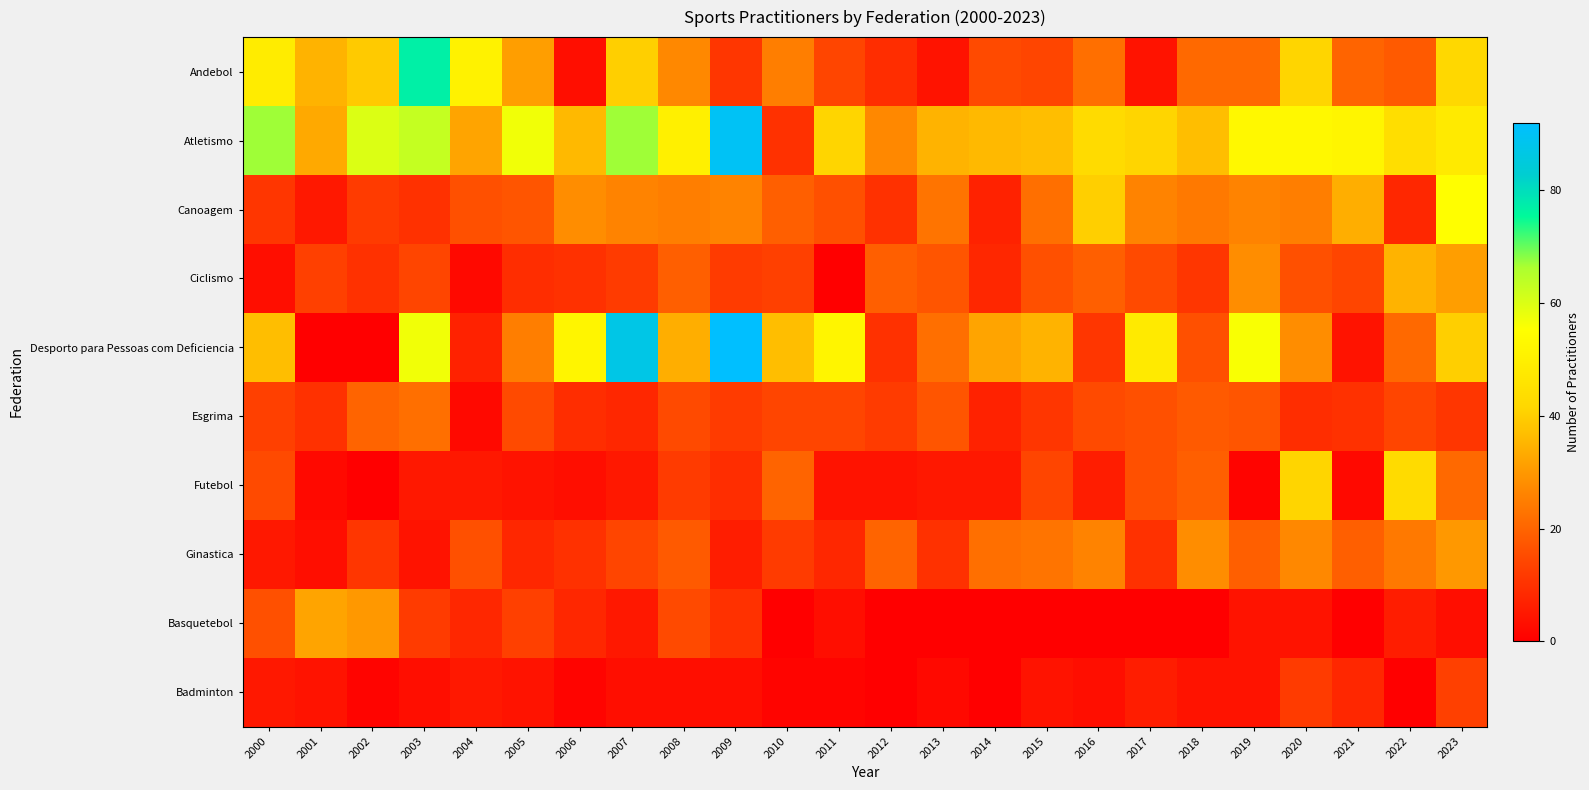

Count the number of data series in this chart.

10